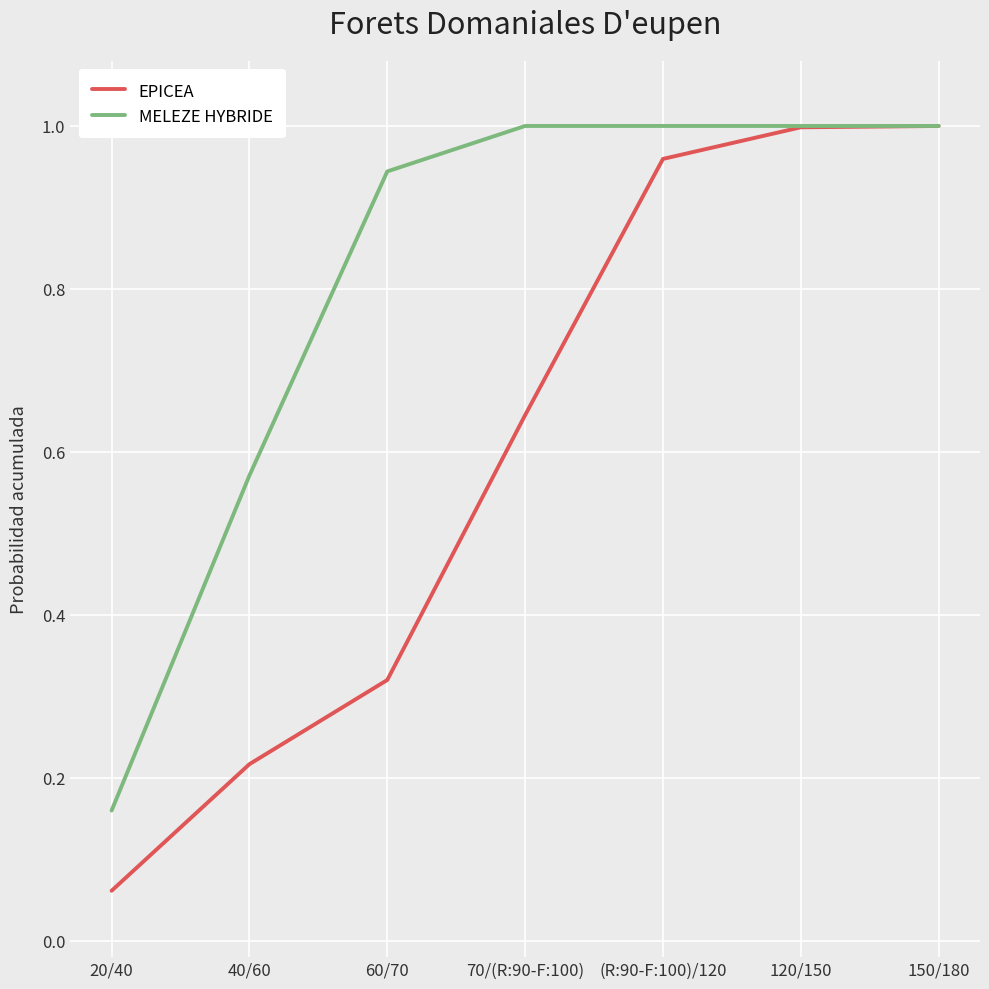

Between 40/60 and 60/70, which series saw the biggest shift?

MELEZE HYBRIDE